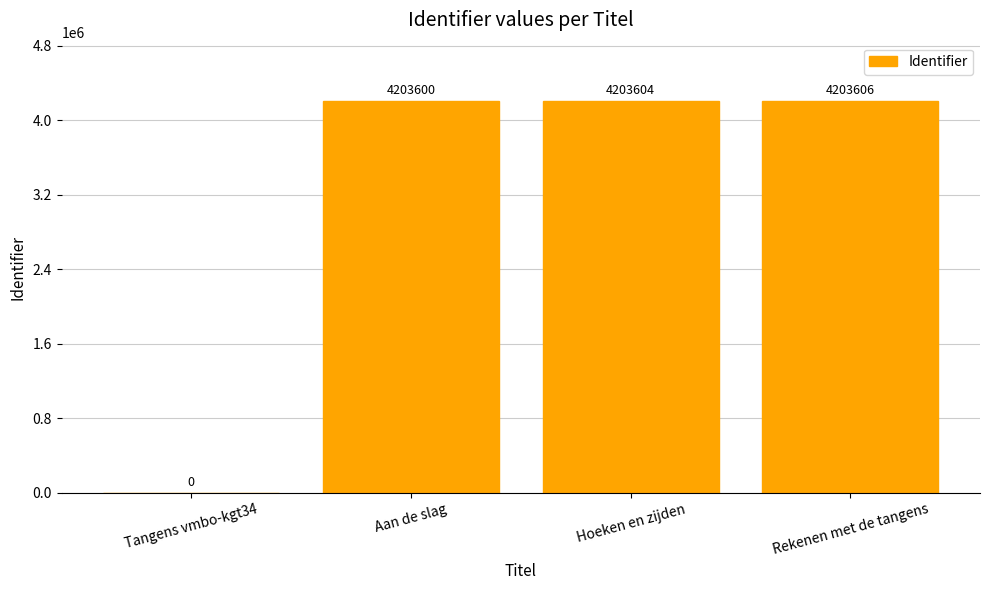

Reading left to right, list all the values displayed in this chart.

0	4203600	4203604	4203606